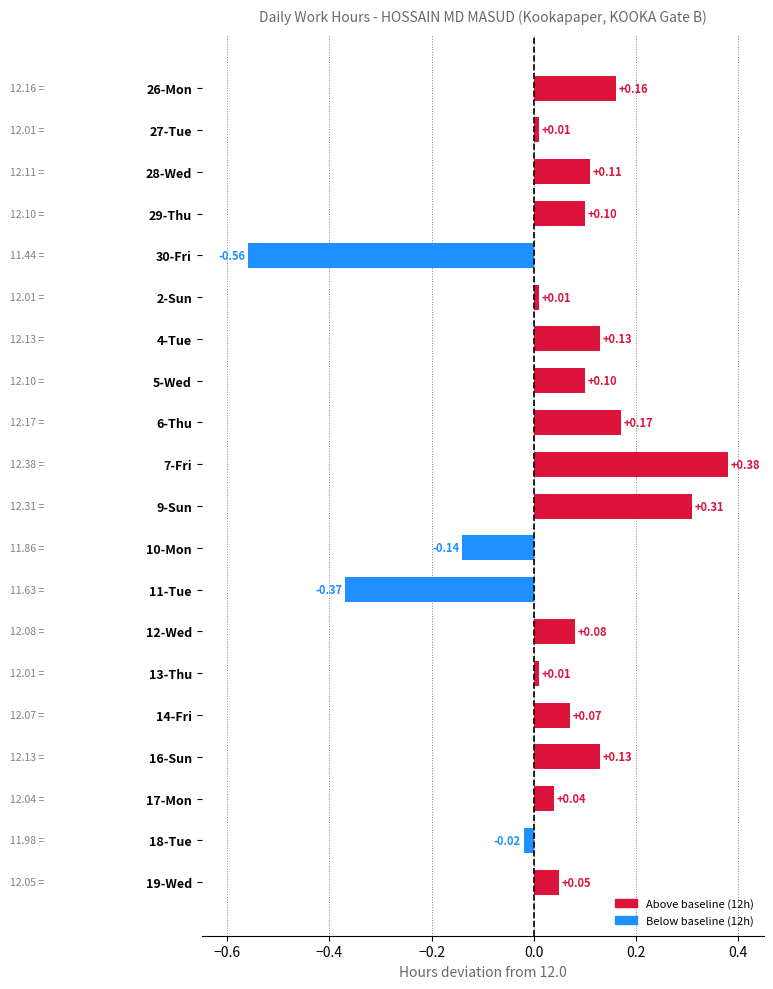

How many bars are there in total?

20